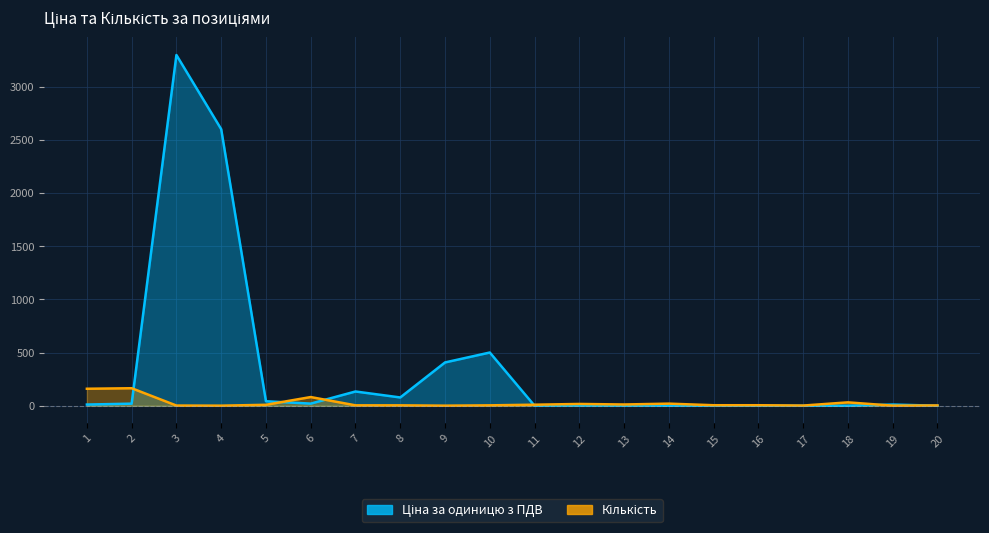

List the labels in order of Ціна за одиницю з ПДВ value, smallest first.

16, 17, 15, 14, 18, 11, 20, 13, 12, 19, 1, 2, 6, 5, 8, 7, 9, 10, 4, 3